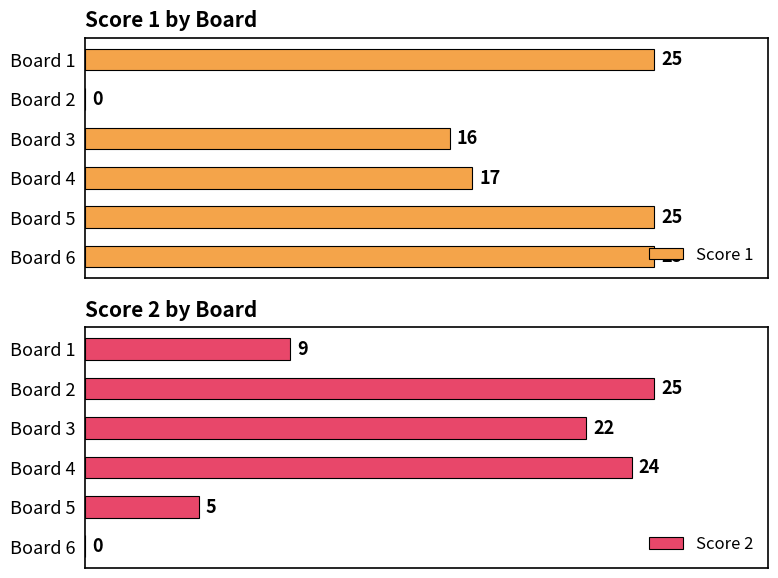

What are all the series names shown in the legend?

Score 1, Score 2